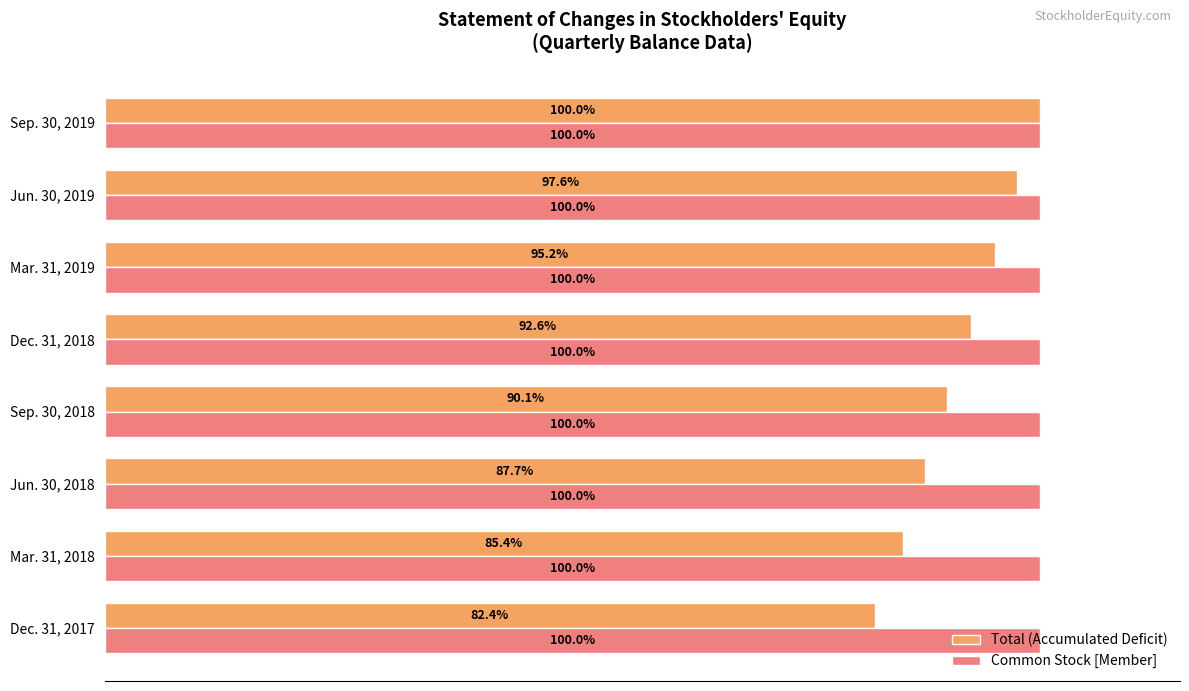

List the series in order of their overall mean, highest first.

Common Stock [Member], Total (Accumulated Deficit)